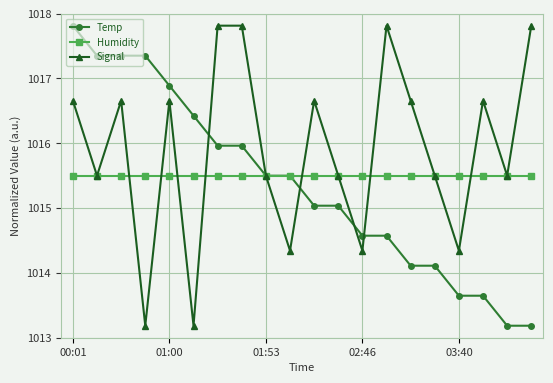

Rank the series by their average value, from lowest to highest.

Temp, Humidity, Signal